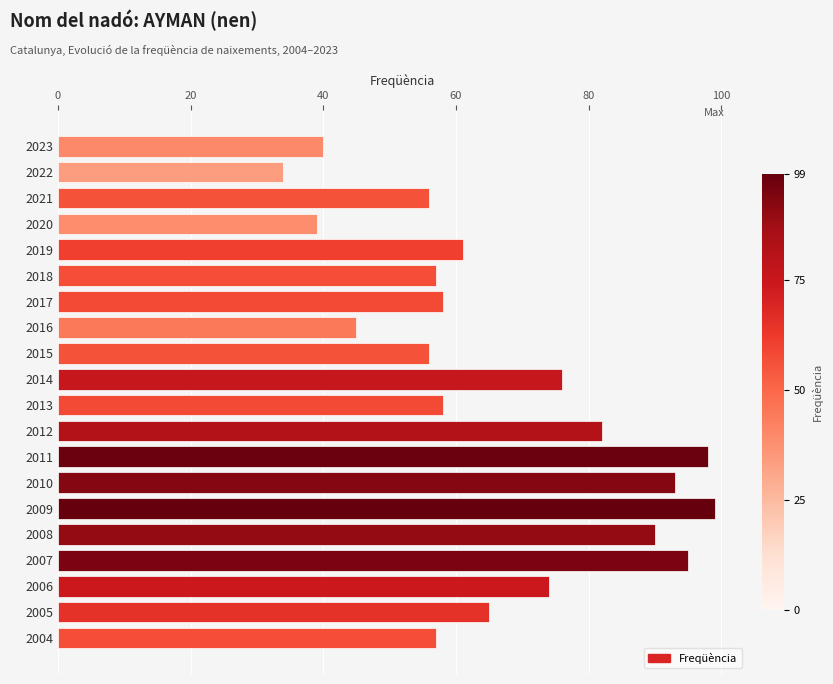

What is the sum of all values?

1333